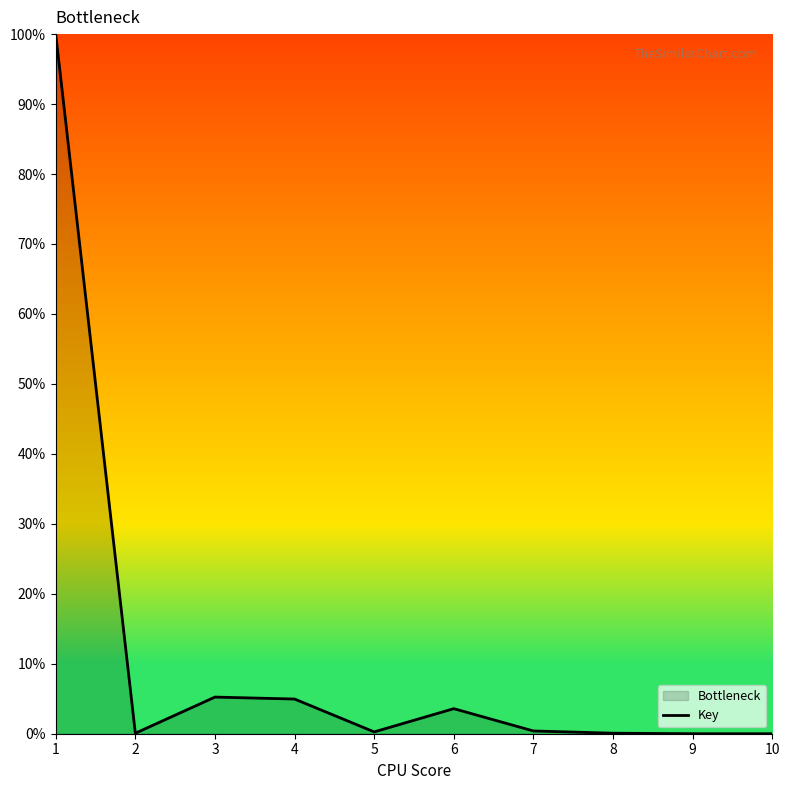

Where is the first local maximum?

3